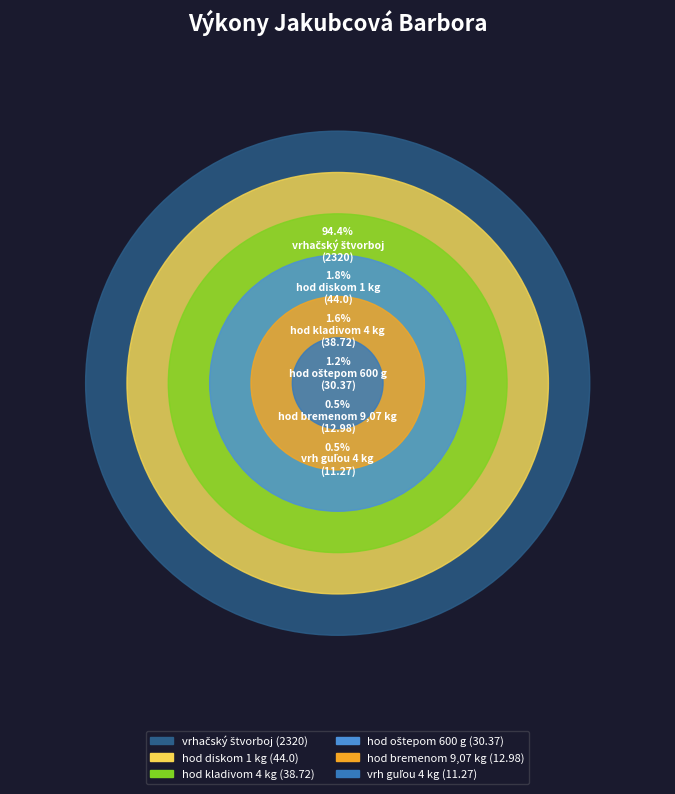

To the nearest percent, what portion does hod oštepom 600 g represent?

1%